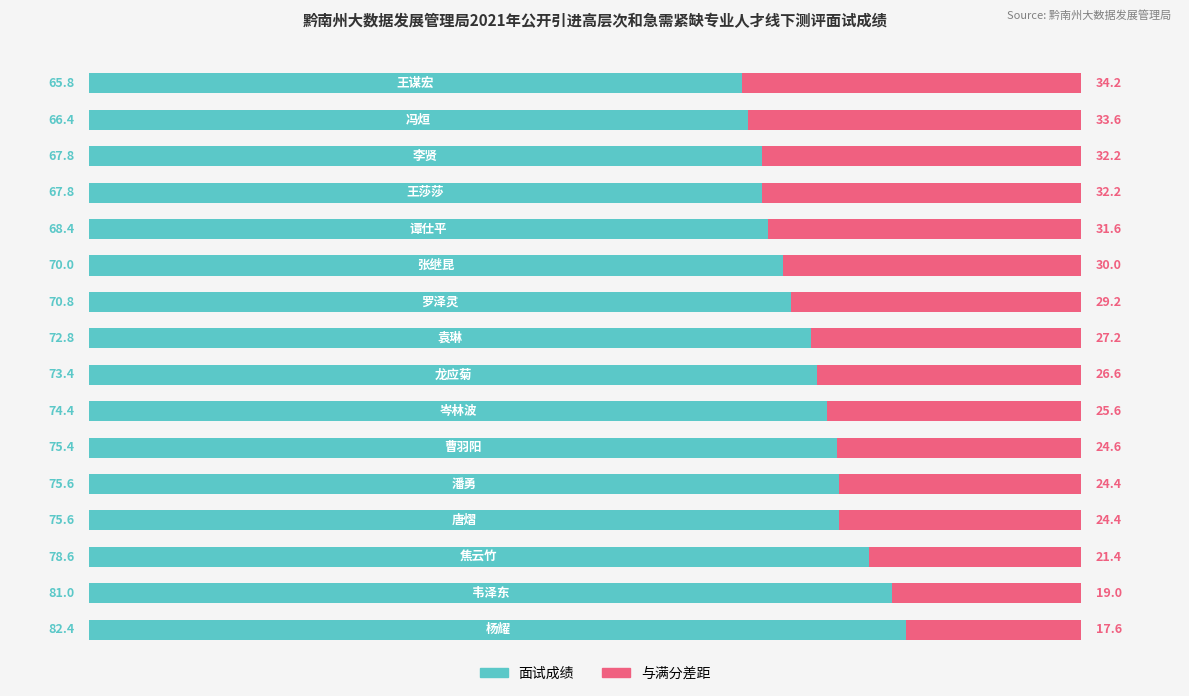

What is the maximum value for 面试成绩?

82.4